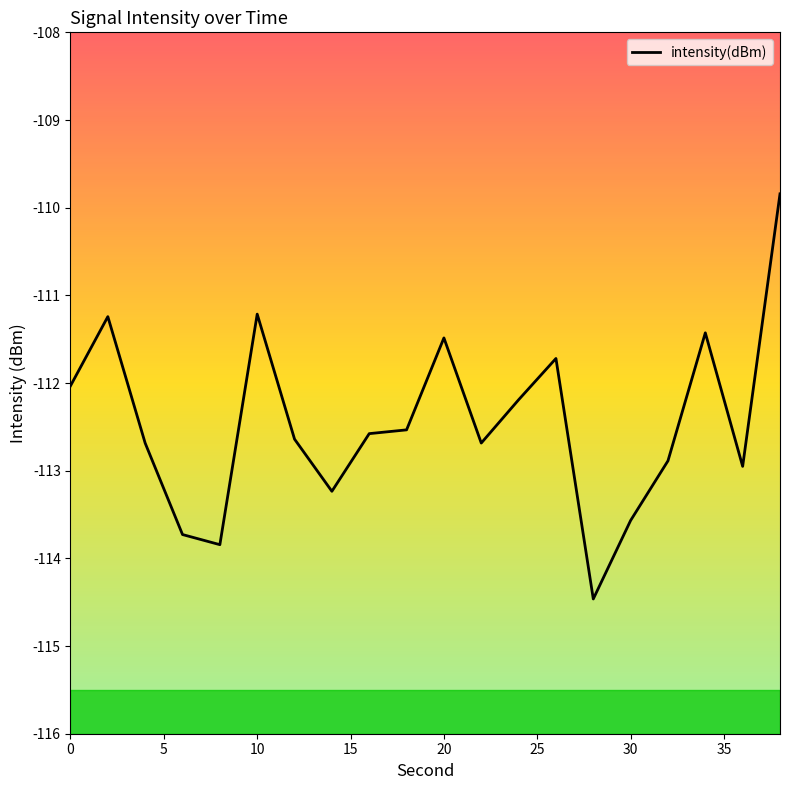

What is the difference between the maximum and minimum values?

4.6